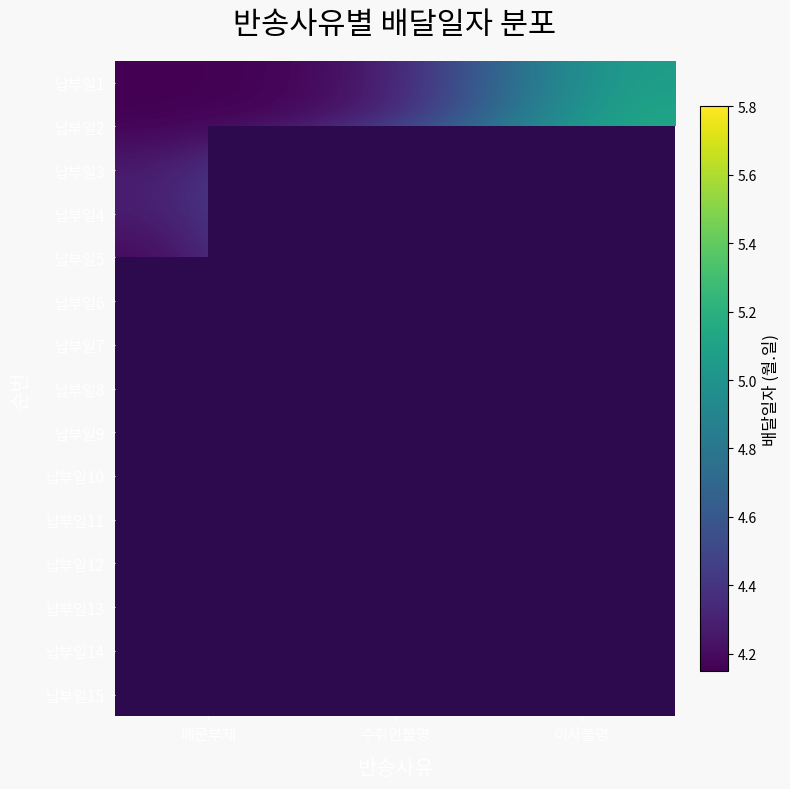

Which series changed the most between 폐문부재 and 이사불명?

납부일2